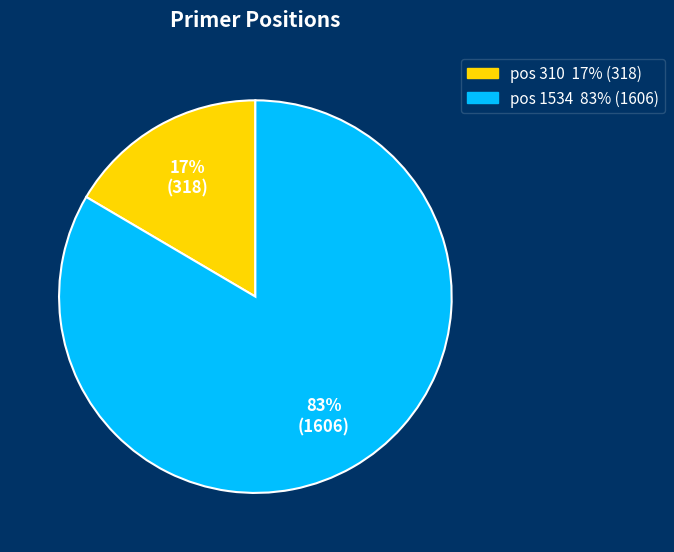

How many slices are in this pie chart?

2